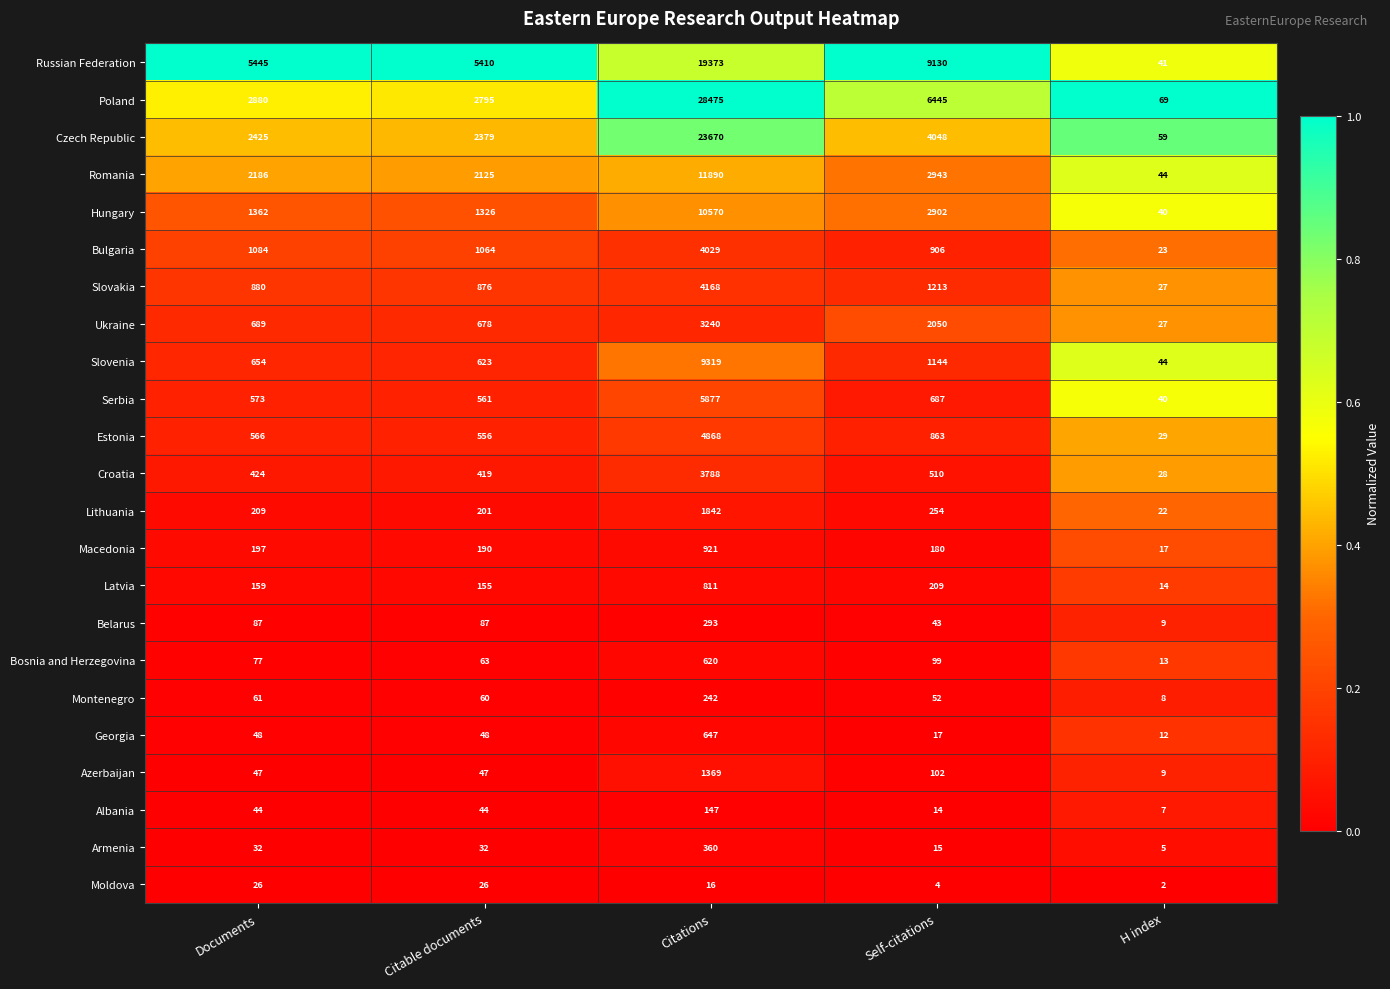

What is the difference between the second highest and minimum values in the Armenia series?

27